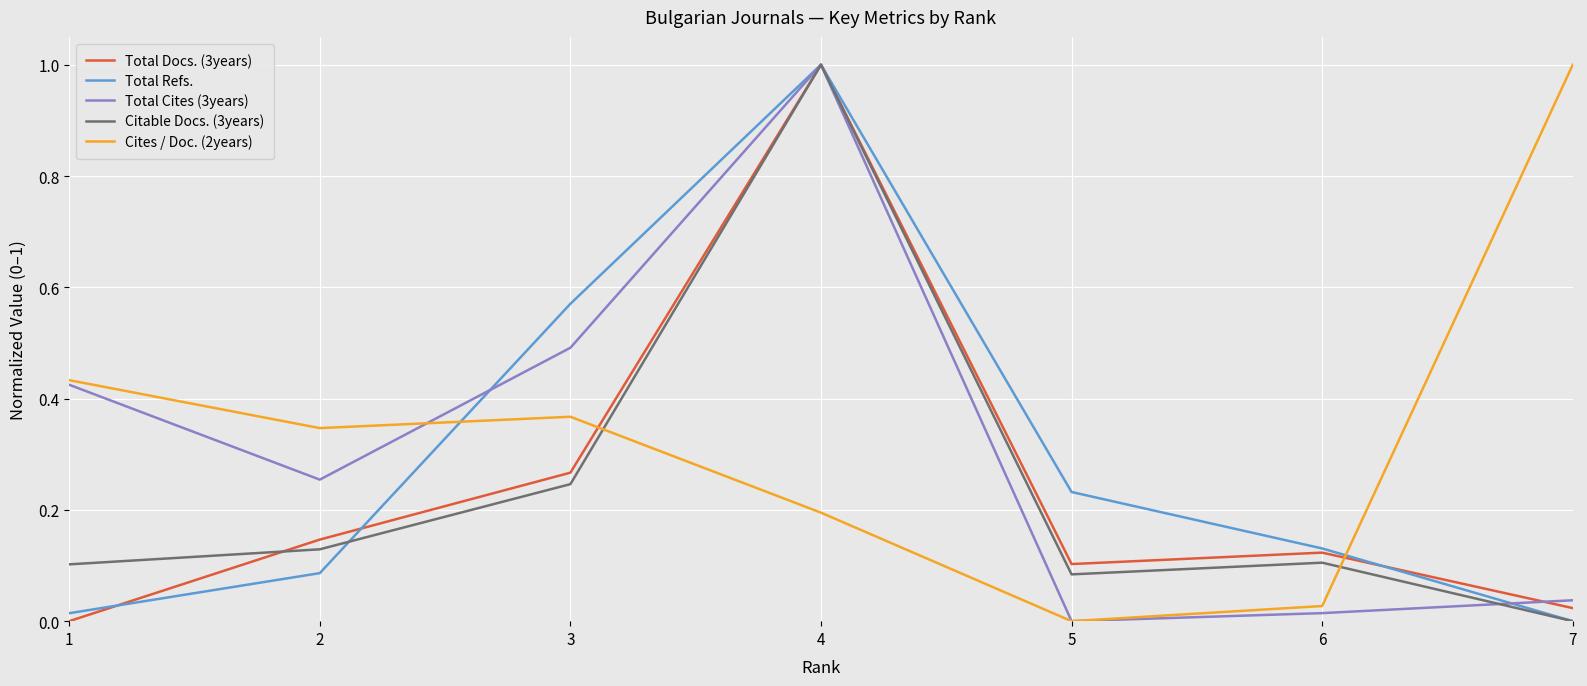

How many values in the Total Docs. (3years) series exceed 0?

6